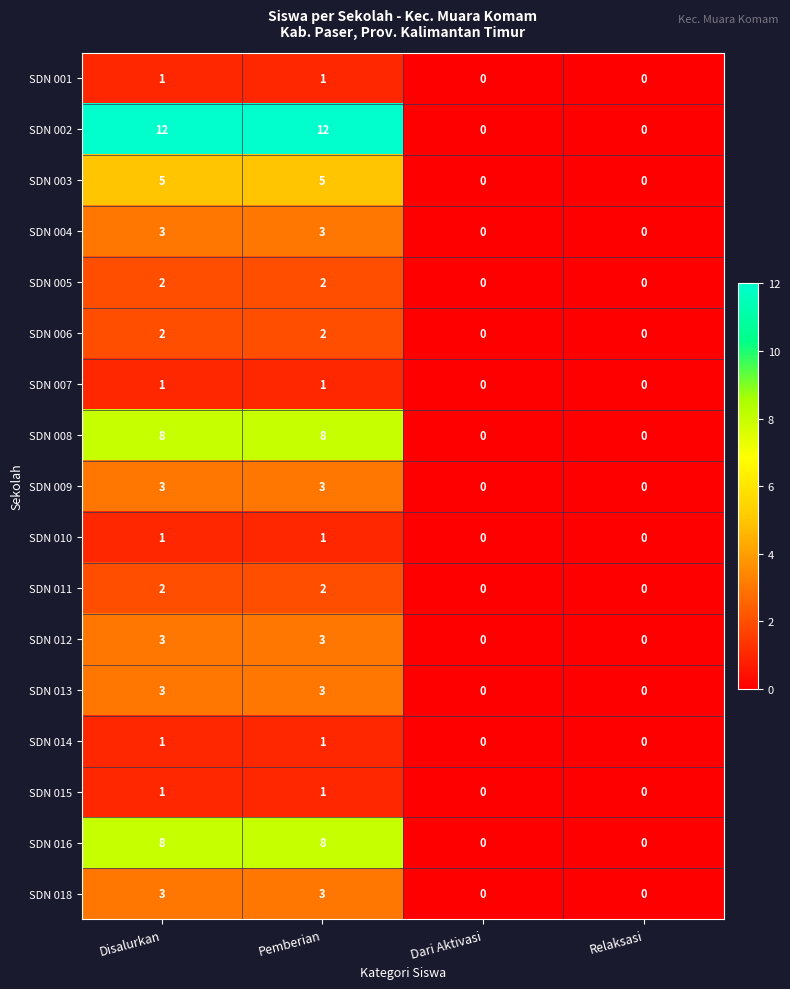

Is it true that SDN 015 equals 0 at Dari Aktivasi?

True